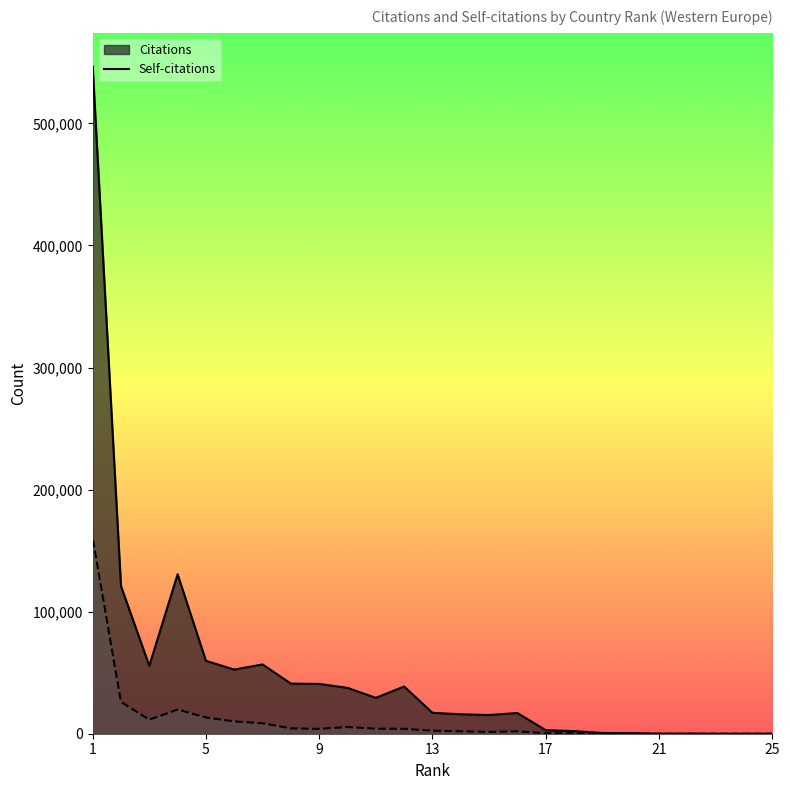

At which label is Self-citations closest to 80129?

2